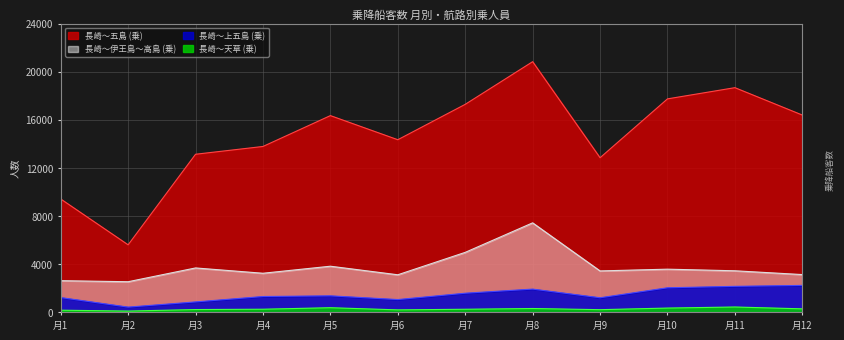

What is the value of the 長崎～五島 (乗) point at the 4th from the left?

13786